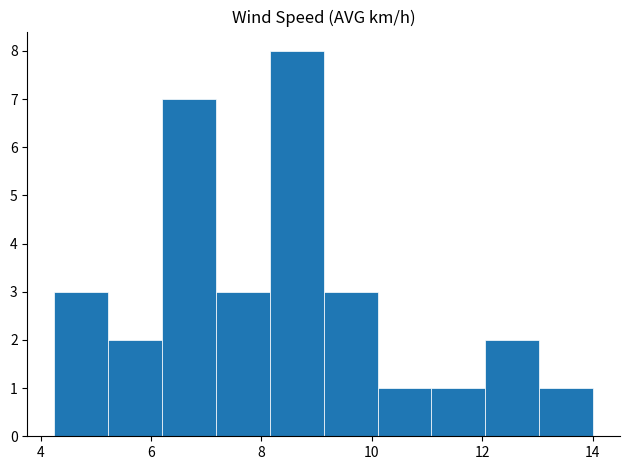

What is the height of the bar covering 13.0 to 14.0 on the x-axis? Neither the bar edges nor the heights are printed on the chart, so give them approximately, as read against the axes.

1